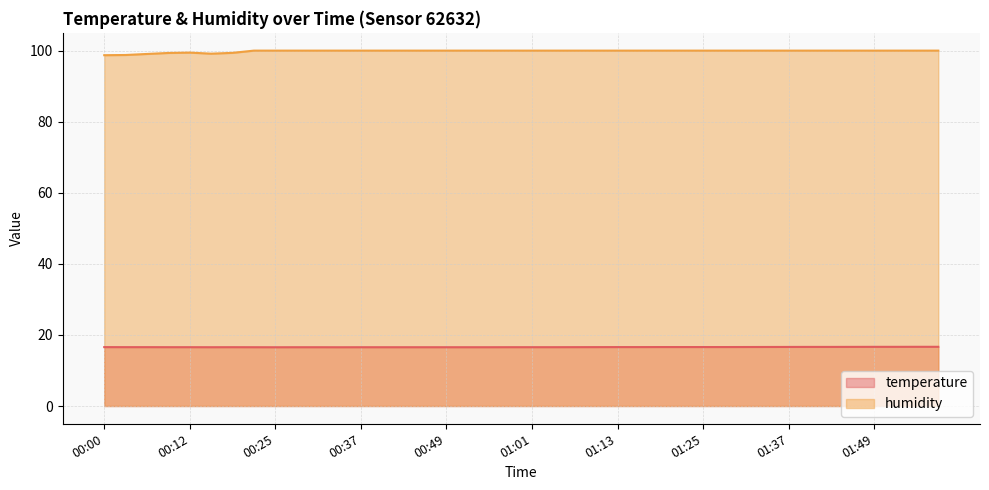

Count the humidity values in the range 100 to 101.

33